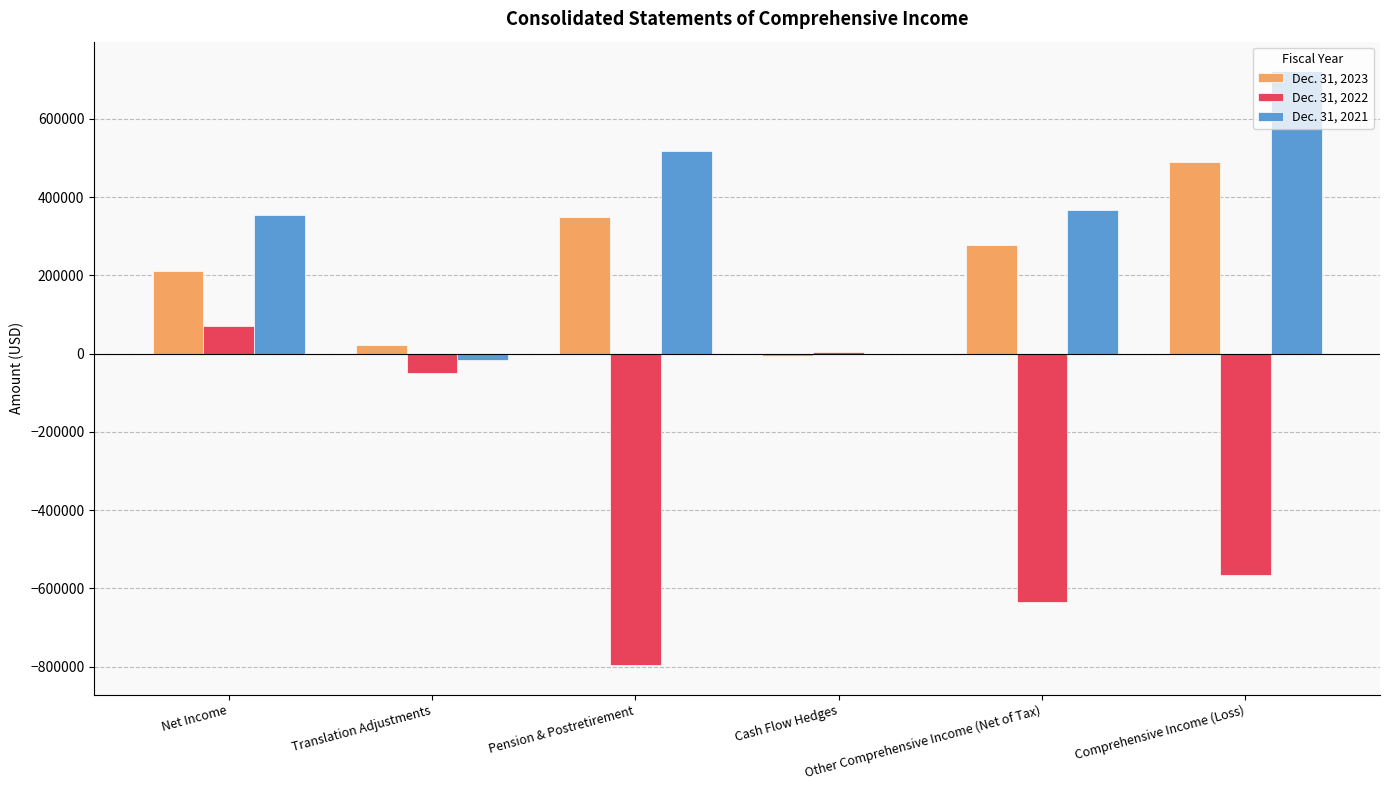

Is the value of Dec. 31, 2023 at Net Income greater than the value of Dec. 31, 2021 at Pension & Postretirement?

No